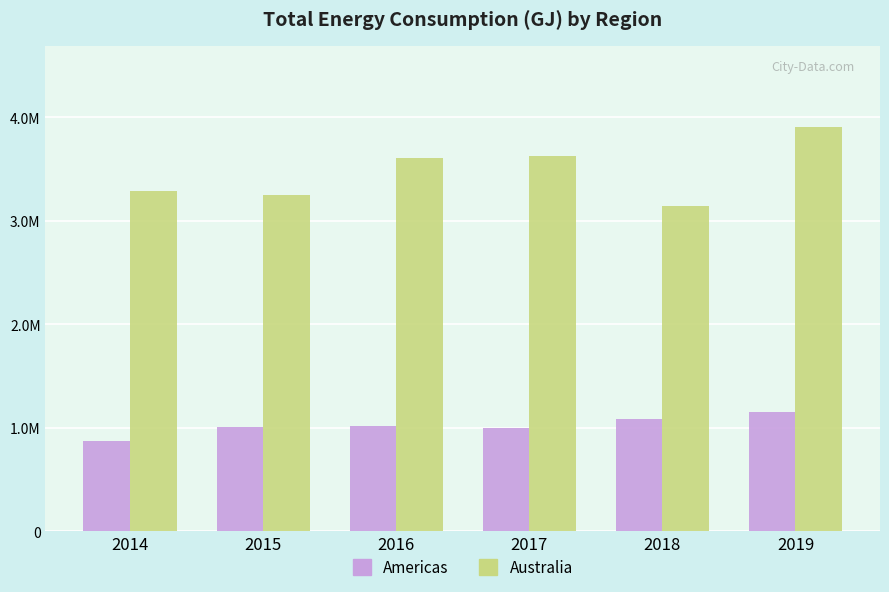

Are the bars grouped side by side (vs. stacked)?

Yes